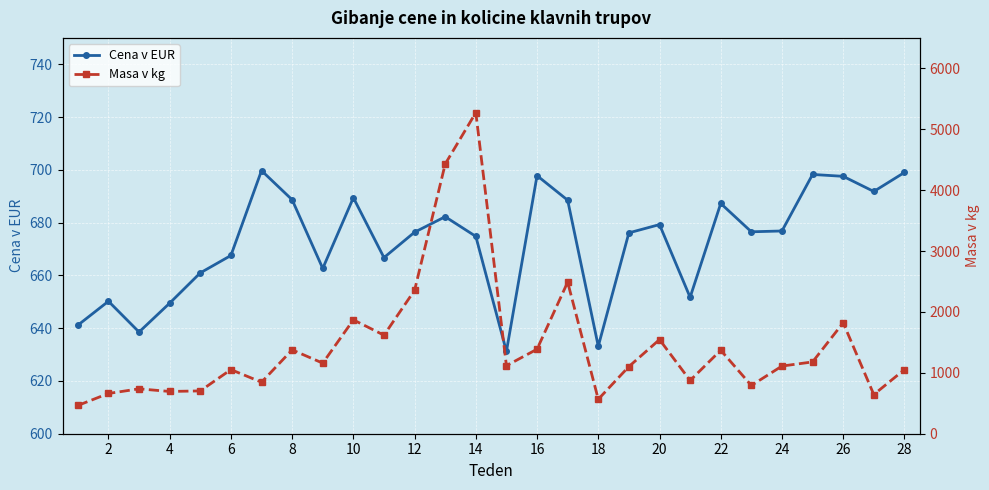

Which series has the largest range (max minus min)?

Masa v kg